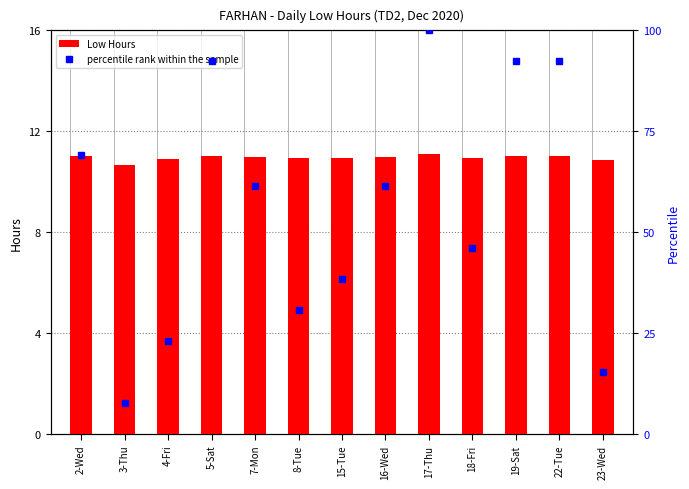

Reading left to right, list all the values displayed in this chart.

Low Hours: 11.0	10.7	10.9	11.0	11.0	10.9	10.9	11.0	11.1	10.9	11.0	11.0	10.9
percentile rank within the sample: 69.2	7.7	23.1	92.3	61.5	30.8	38.5	61.5	100.0	46.2	92.3	92.3	15.4